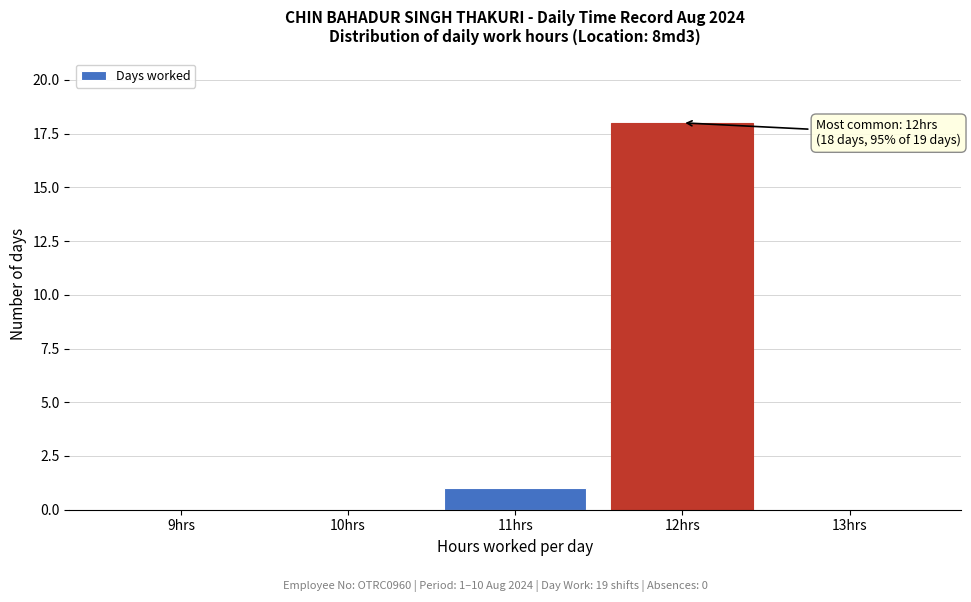

Reading right to left, what are all the values shown in this chart?

13hrs=0	12hrs=18	11hrs=1	10hrs=0	9hrs=0